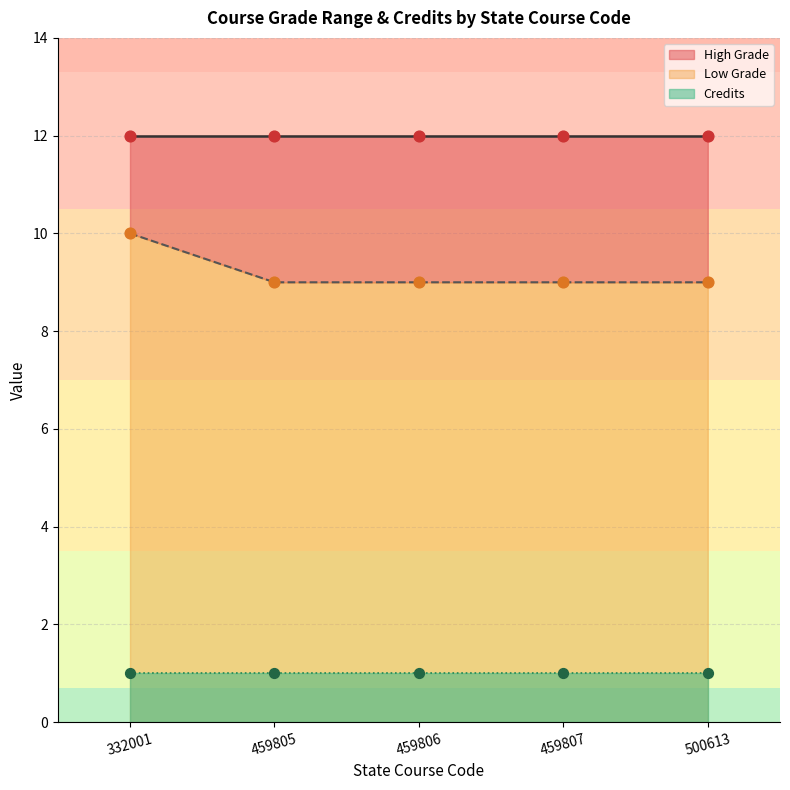

What are all the series names shown in the legend?

Low Grade, High Grade, Credits